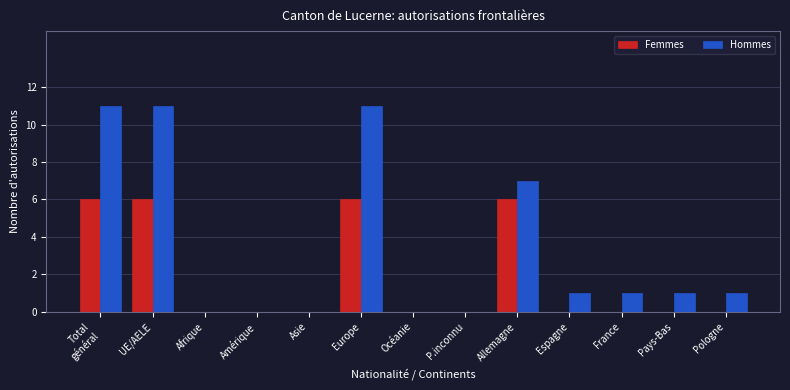

Which series changed the most between Amérique and Allemagne?

Hommes